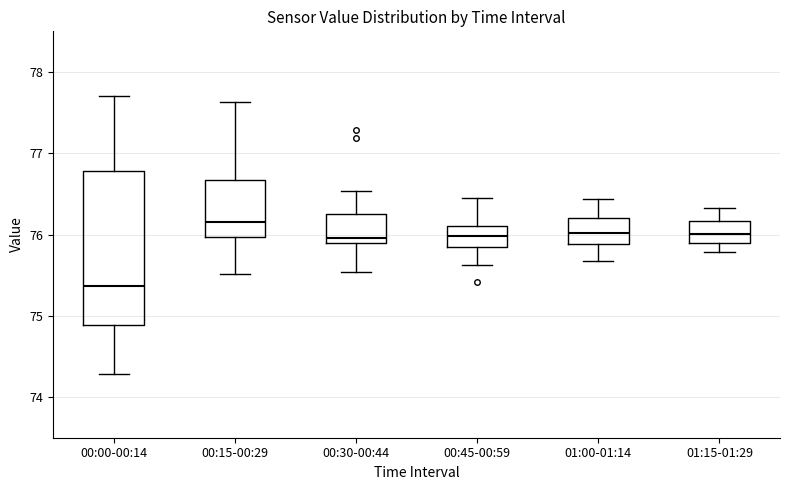

Reading left to right, transcribe this box plot: for each box, give where its median line is, the range the box spans, and where its two whiskers end, as read against the y-axis. The values are not printed on the chart, so give them approximately, as read against the axis.

00:00-00:14: median 75.4, box 74.9 to 76.8, whiskers 74.3 to 77.7
00:15-00:29: median 76.2, box 76.0 to 76.7, whiskers 75.5 to 77.6
00:30-00:44: median 76.0, box 75.9 to 76.2, whiskers 75.5 to 76.5
00:45-00:59: median 76.0, box 75.9 to 76.1, whiskers 75.6 to 76.5
01:00-01:14: median 76.0, box 75.9 to 76.2, whiskers 75.7 to 76.4
01:15-01:29: median 76.0, box 75.9 to 76.2, whiskers 75.8 to 76.3